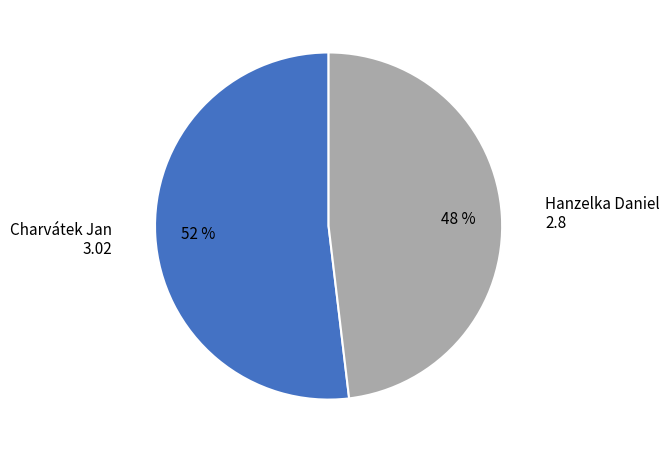

Does any single category account for the majority?

Yes